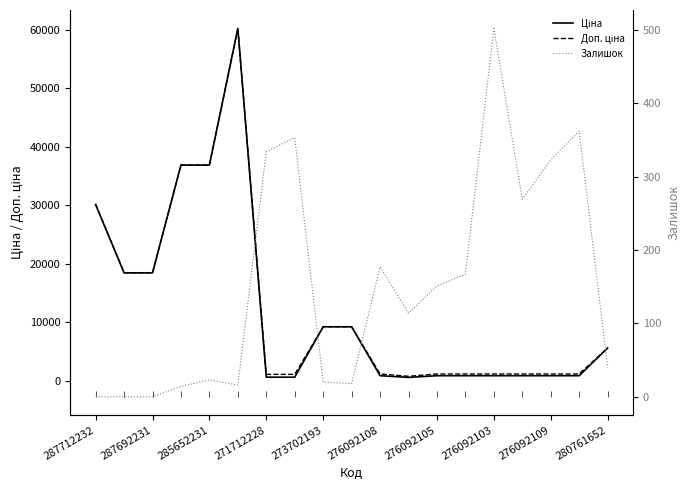

The Ціна series shows 30102.8 at 287712232. True or false?

True